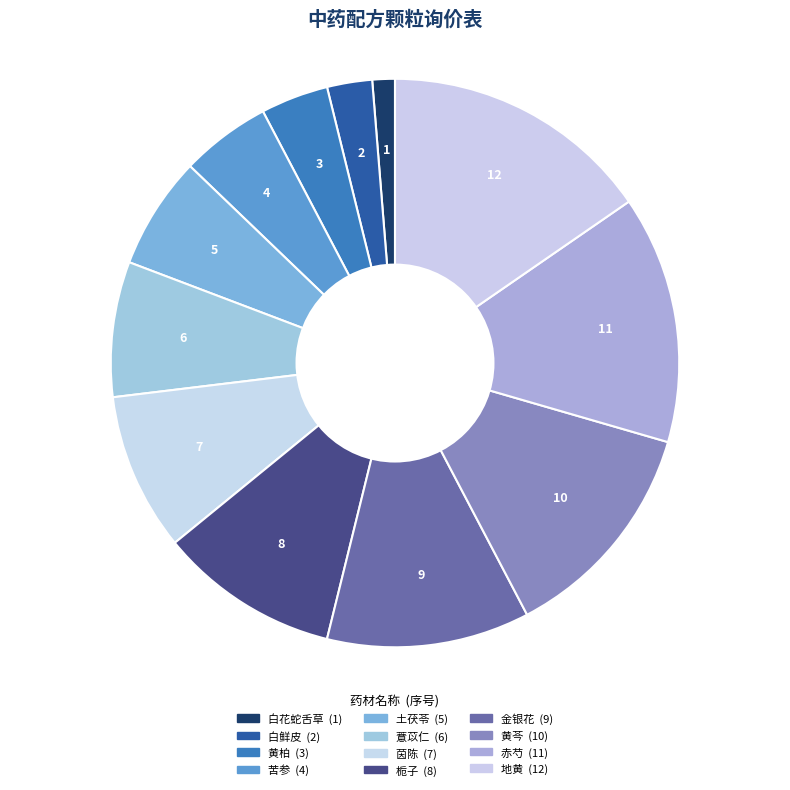

What is the total percentage of 薏苡仁 and 地黄?

23.1%